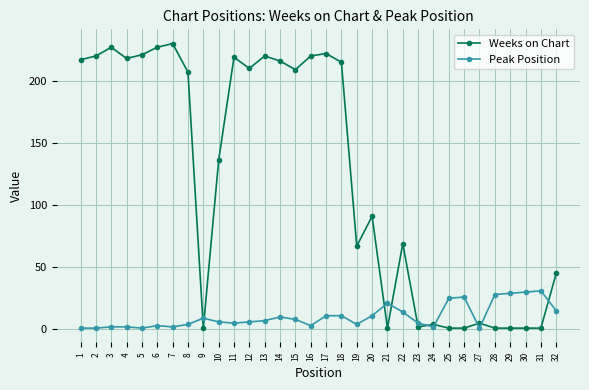

The value of Weeks on Chart at 20 is 20. True or false?

False